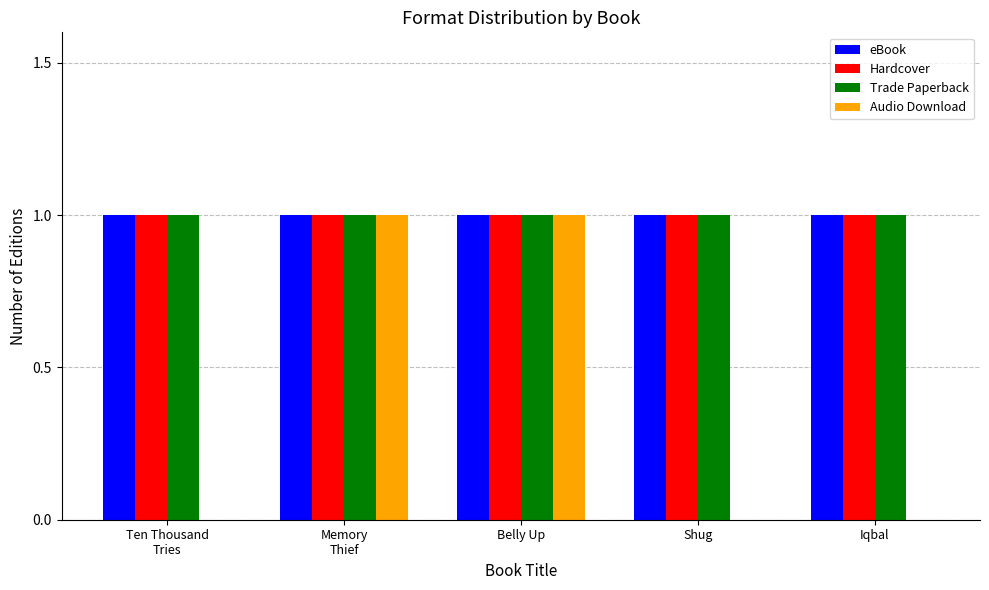

What is the total value across all series at Iqbal?

3